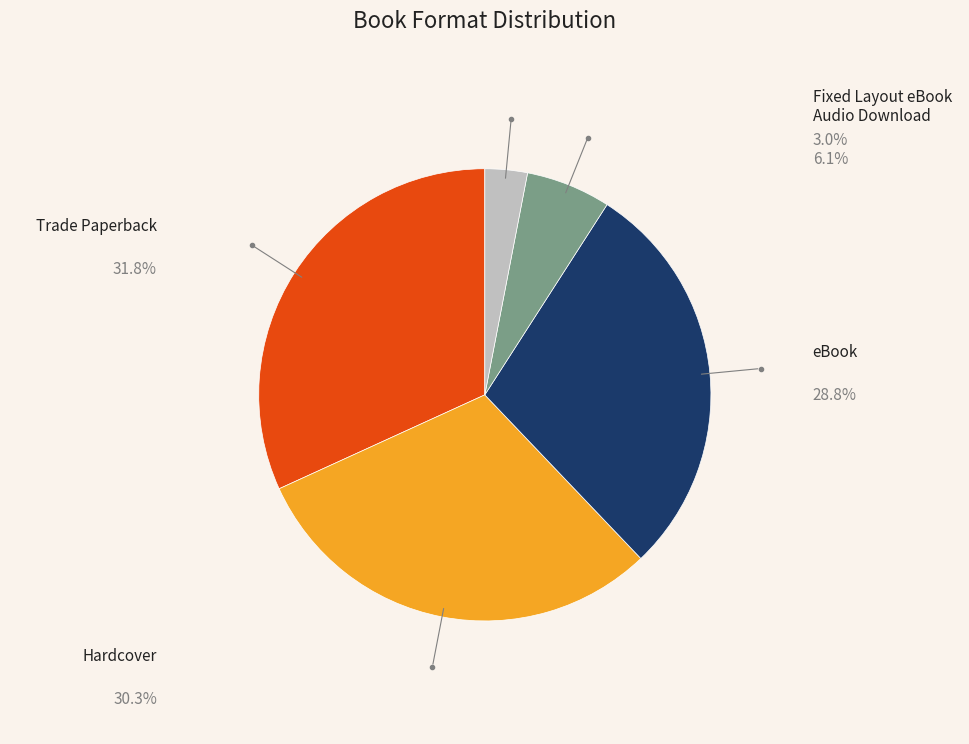

Is it true that Fixed Layout eBook is 17% of the pie?

False